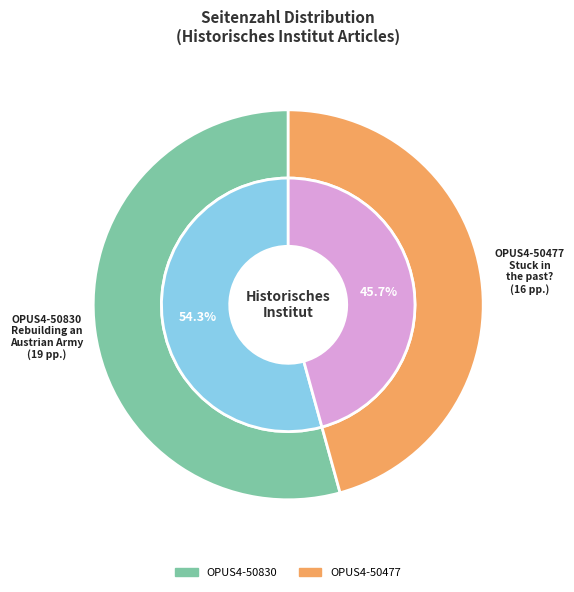

To the nearest percent, what portion does OPUS4-50477 represent?

46%